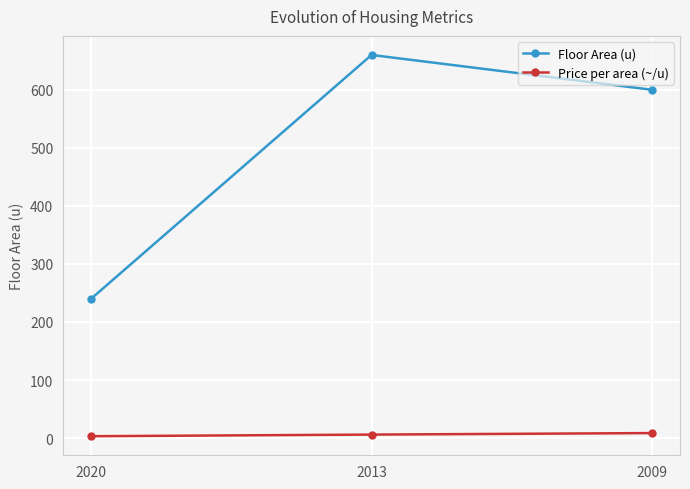

What is the difference between the Price per area (~/u) values at 2013 and 2009?

2.6